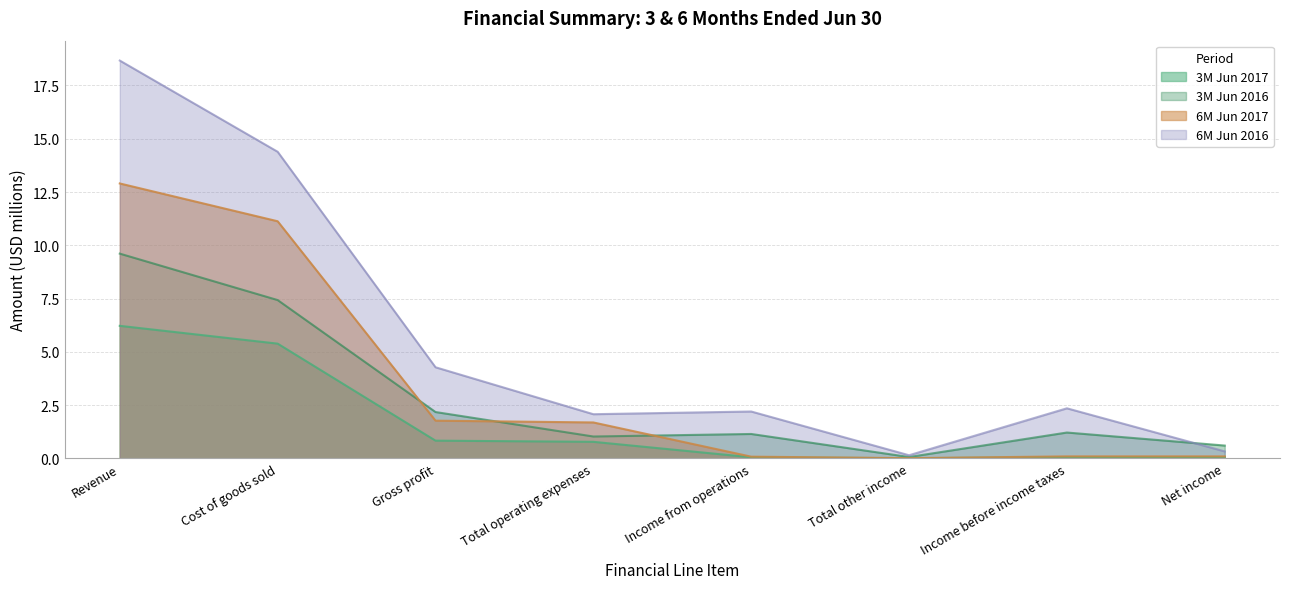

What is the label of the 1st point from the left?

Revenue